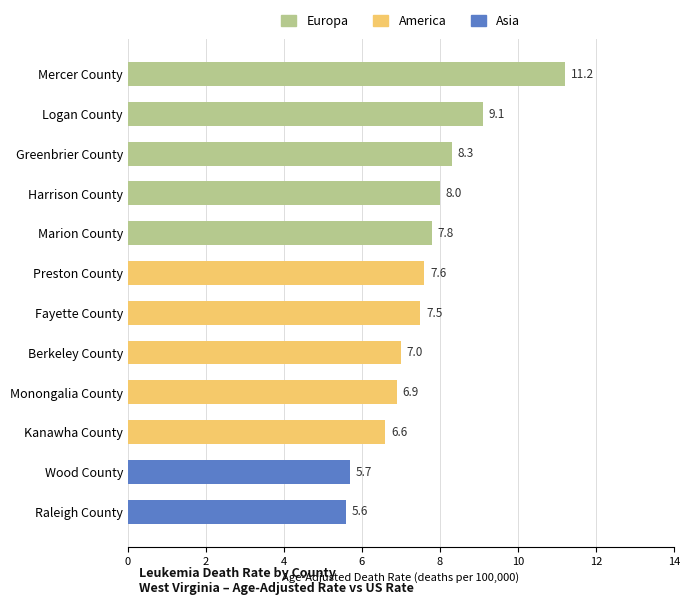

What is the greatest value displayed?

11.2